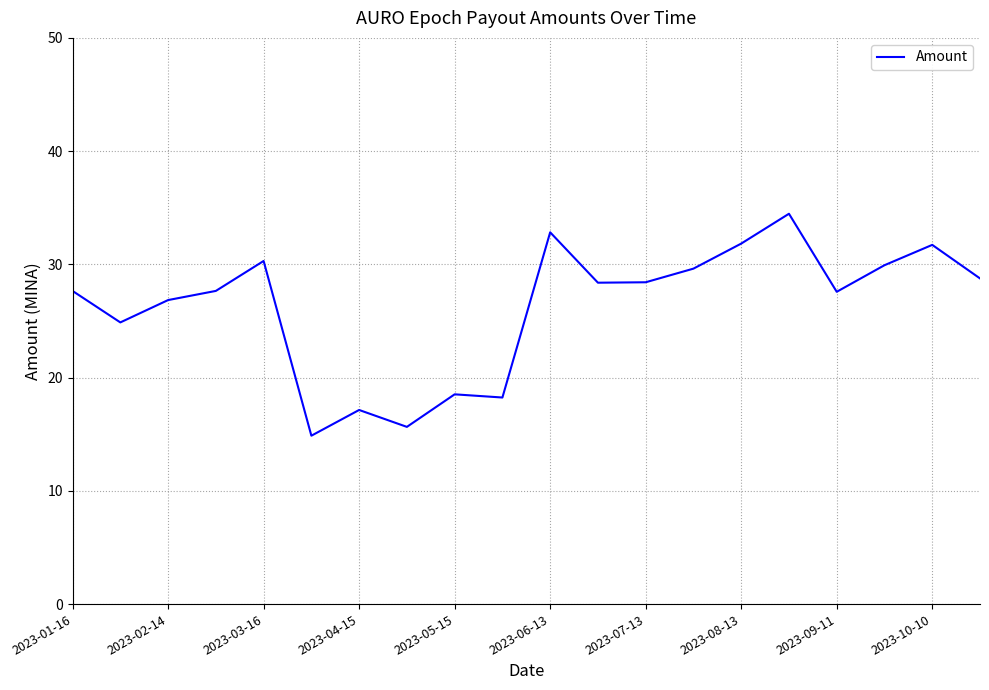

What is the smallest value displayed?

14.9